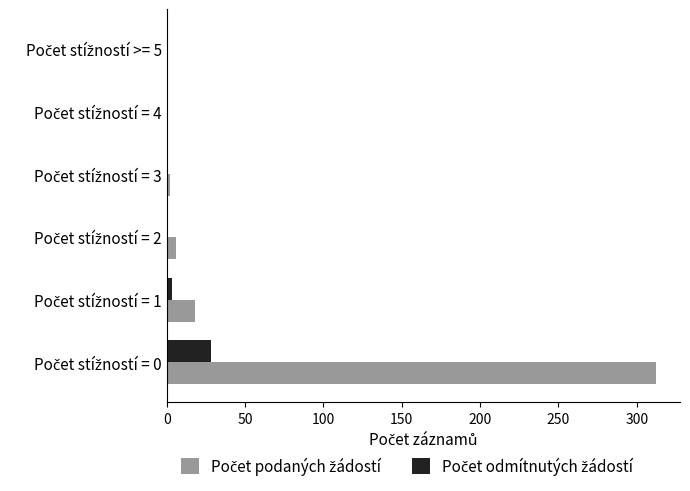

What is the maximum value shown in the chart?

312